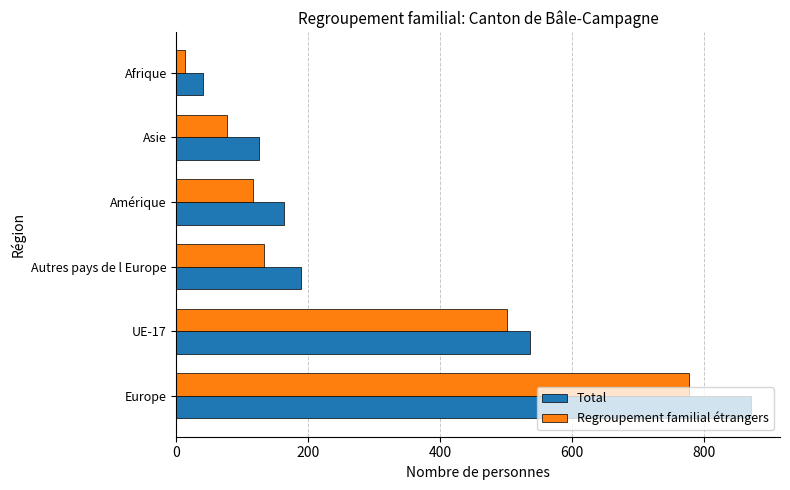

At which label does Total reach its peak?

Europe